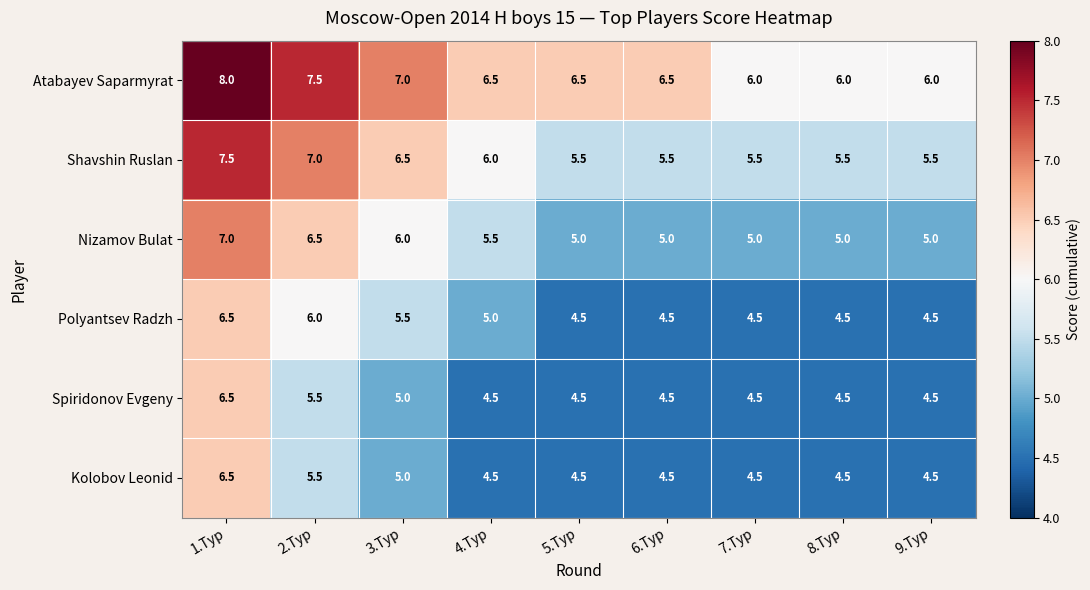

At which category is the sum across all series the highest?

1.Тур